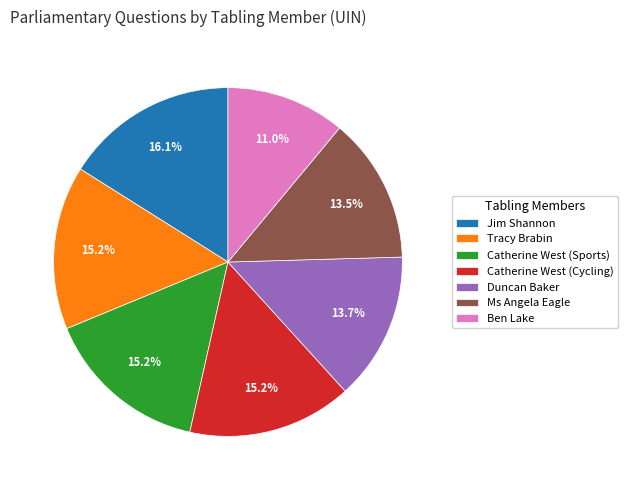

Approximately how many times larger is the value at Tracy Brabin compared to Duncan Baker?

1.1